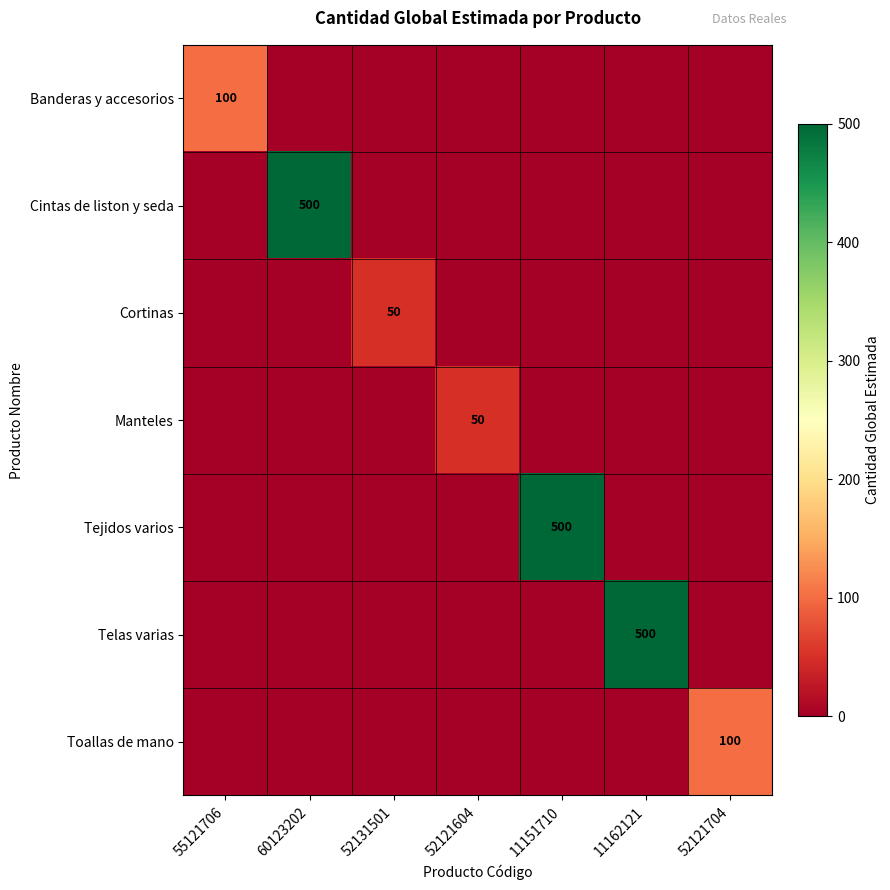

Is it true that Banderas y accesorios equals 100 at 55121706?

True